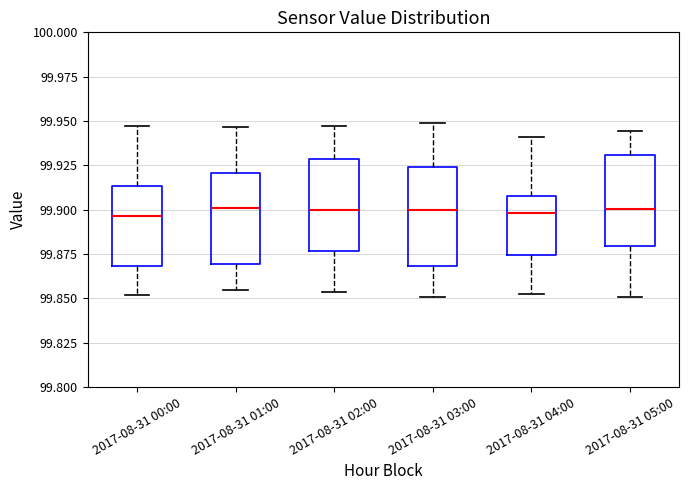

Reading left to right, read every box against the y-axis: the position of its median line, the range the box covers, and the ends of its whiskers. The values are not printed on the chart, so give them approximately, as read against the axis.

2017-08-31 00:00: median 99.895, box 99.870 to 99.915, whiskers 99.850 to 99.945
2017-08-31 01:00: median 99.900, box 99.870 to 99.920, whiskers 99.855 to 99.945
2017-08-31 02:00: median 99.900, box 99.875 to 99.930, whiskers 99.855 to 99.945
2017-08-31 03:00: median 99.900, box 99.870 to 99.925, whiskers 99.850 to 99.950
2017-08-31 04:00: median 99.900, box 99.875 to 99.910, whiskers 99.855 to 99.940
2017-08-31 05:00: median 99.900, box 99.880 to 99.930, whiskers 99.850 to 99.945